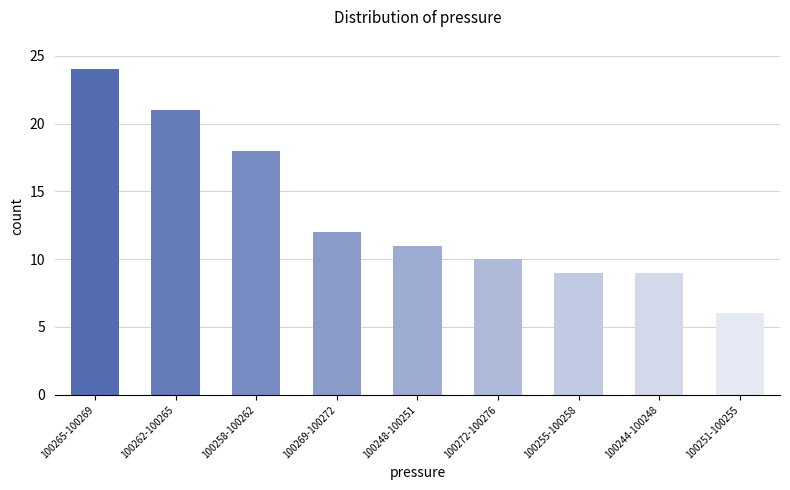

Reading left to right, extract all data points from this chart.

100265-100269=24	100262-100265=21	100258-100262=18	100269-100272=12	100248-100251=11	100272-100276=10	100255-100258=9	100244-100248=9	100251-100255=6